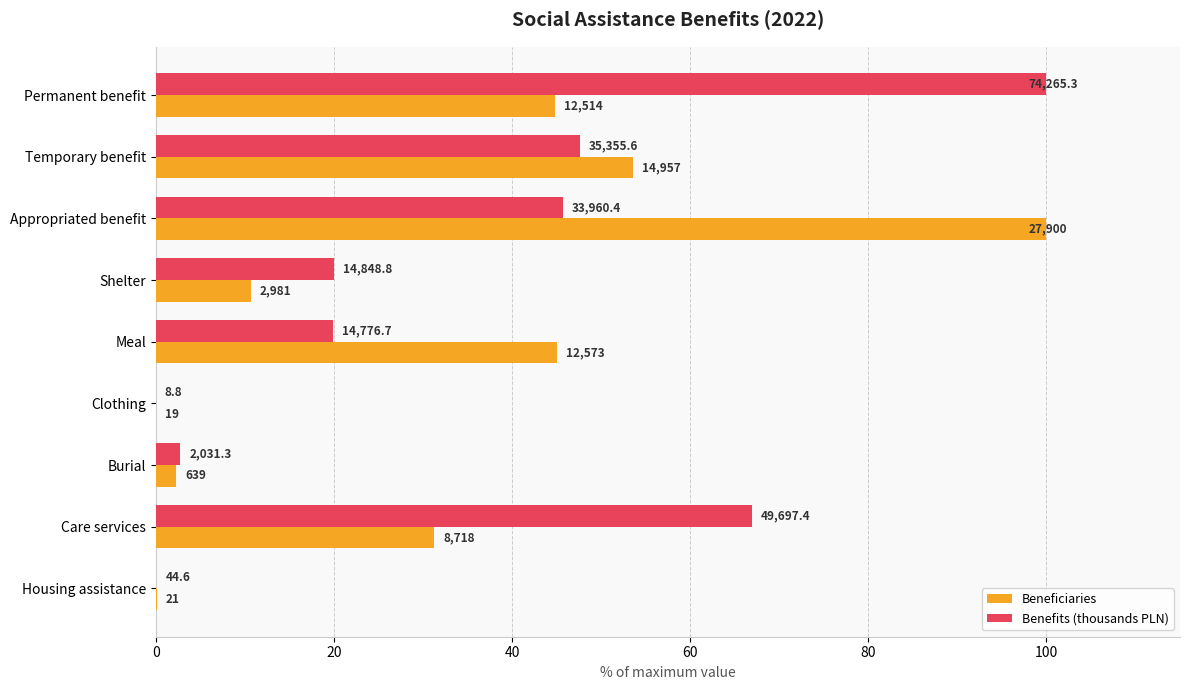

Which series has the widest spread of values?

Benefits (thousands PLN)